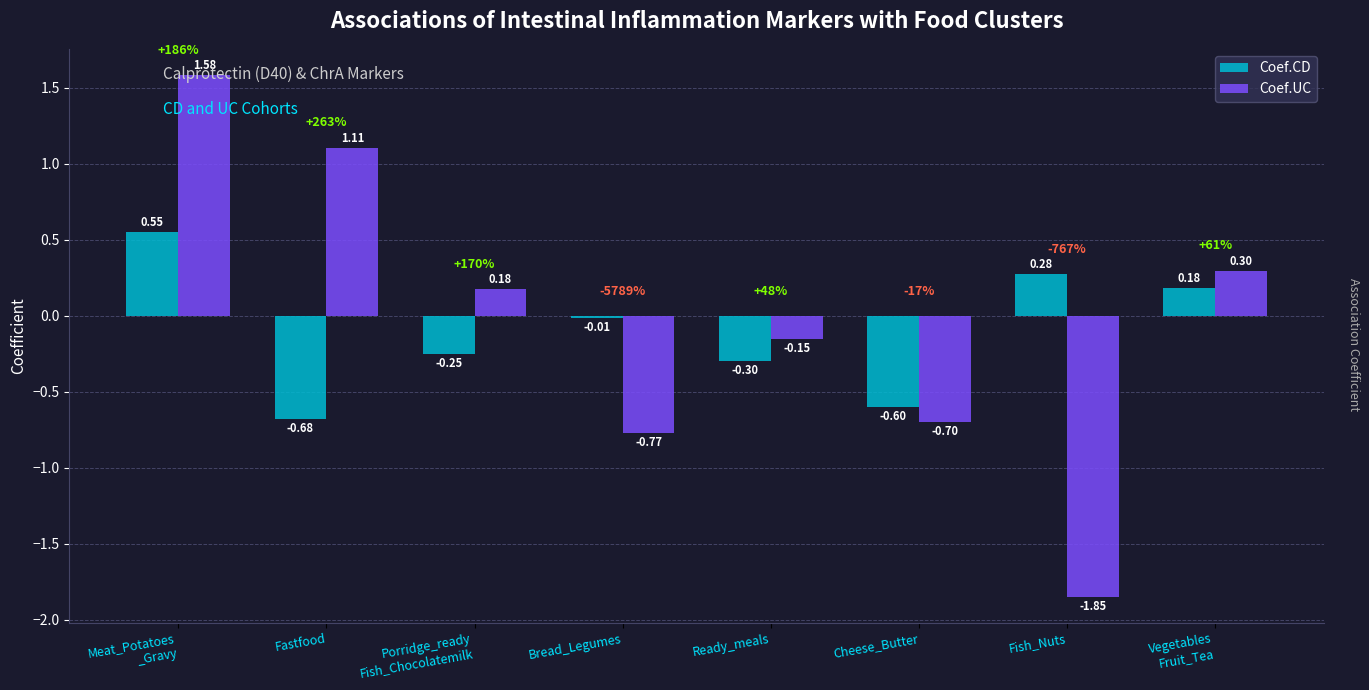

Where does the Coef.CD series first go above 0?

Meat_Potatoes
_Gravy